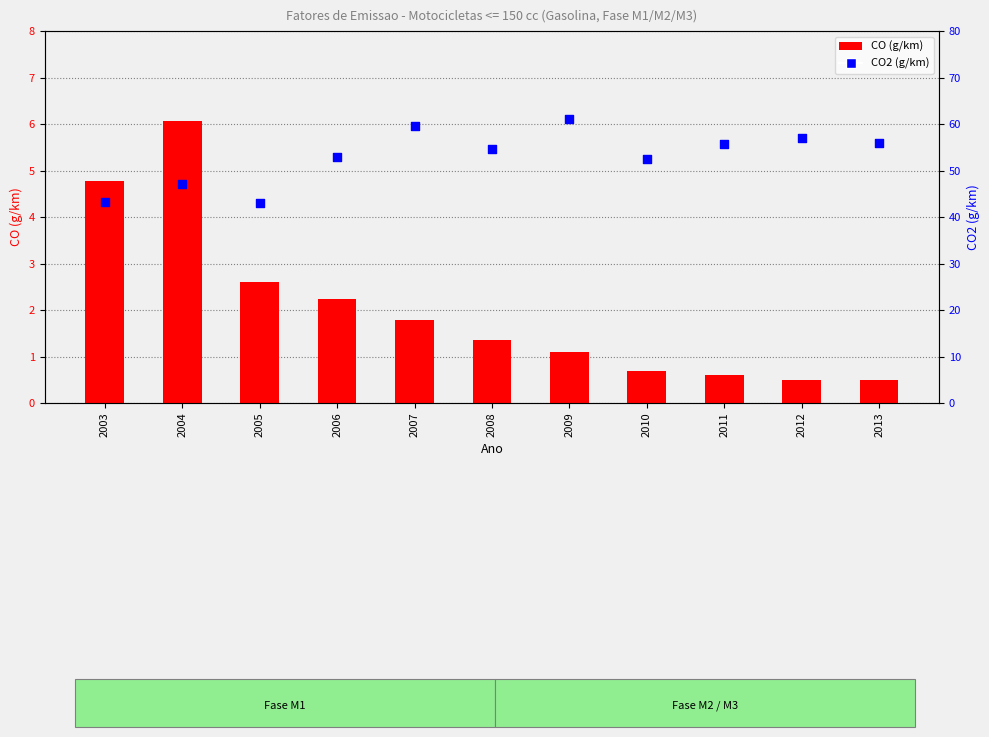

What is the total value across all series at 2006?

55.2